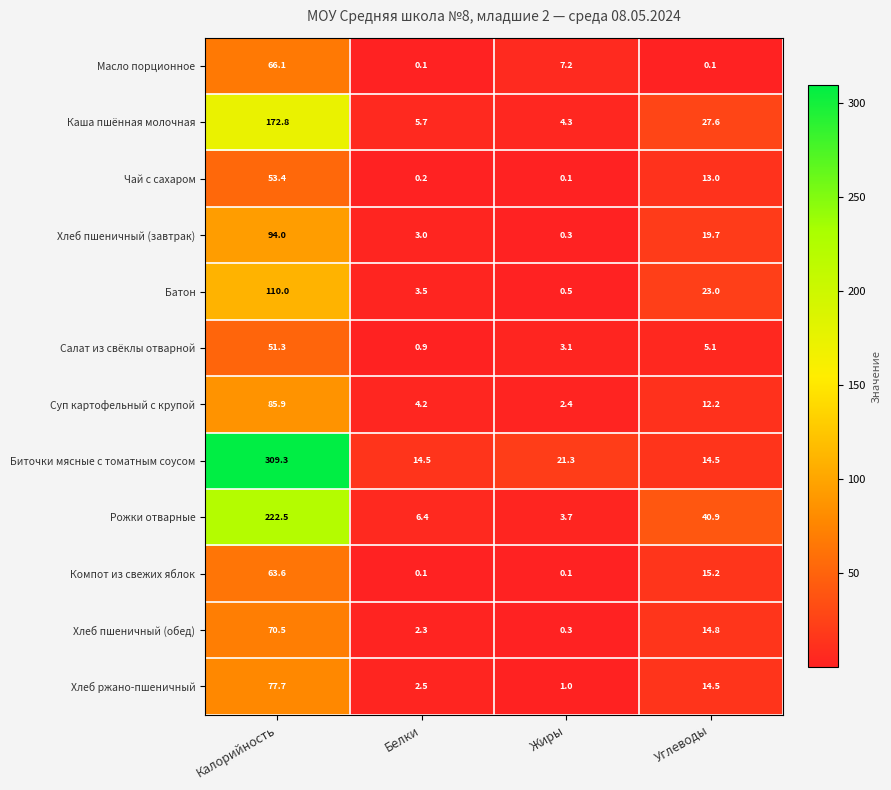

Where is Хлеб пшеничный (завтрак) nearest to the value 47?

Углеводы